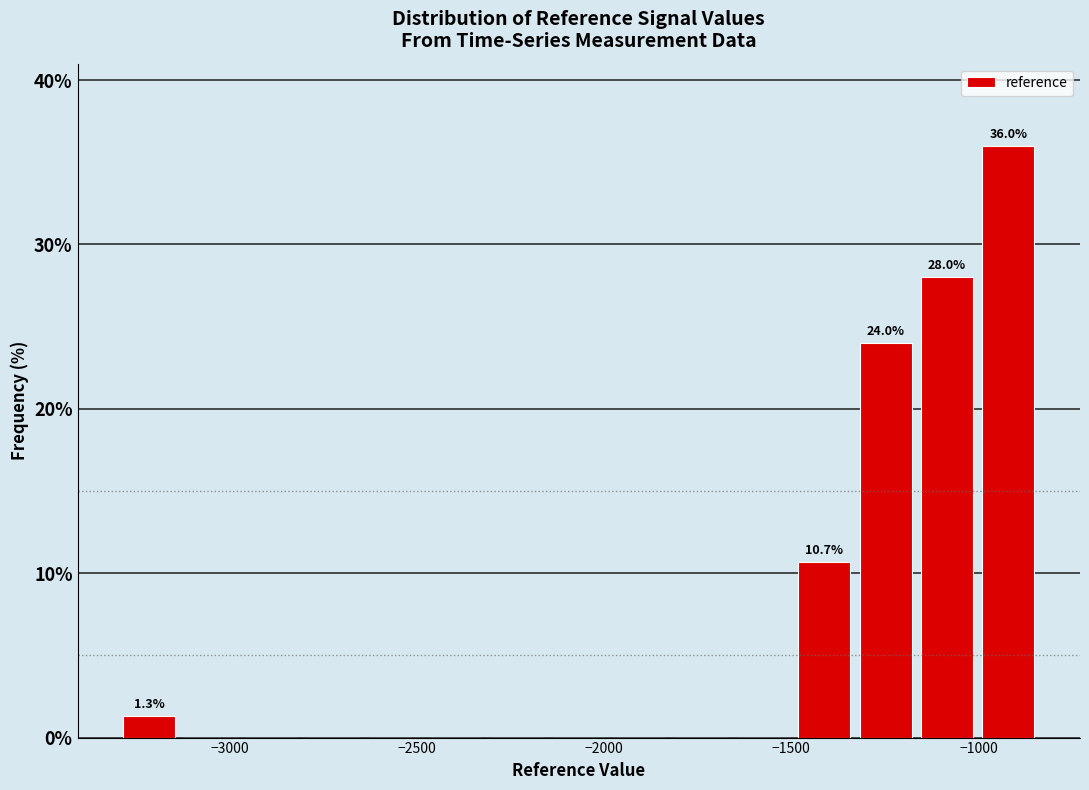

Read against the x-axis, roughly where is the centre of the tallest bar?

-900